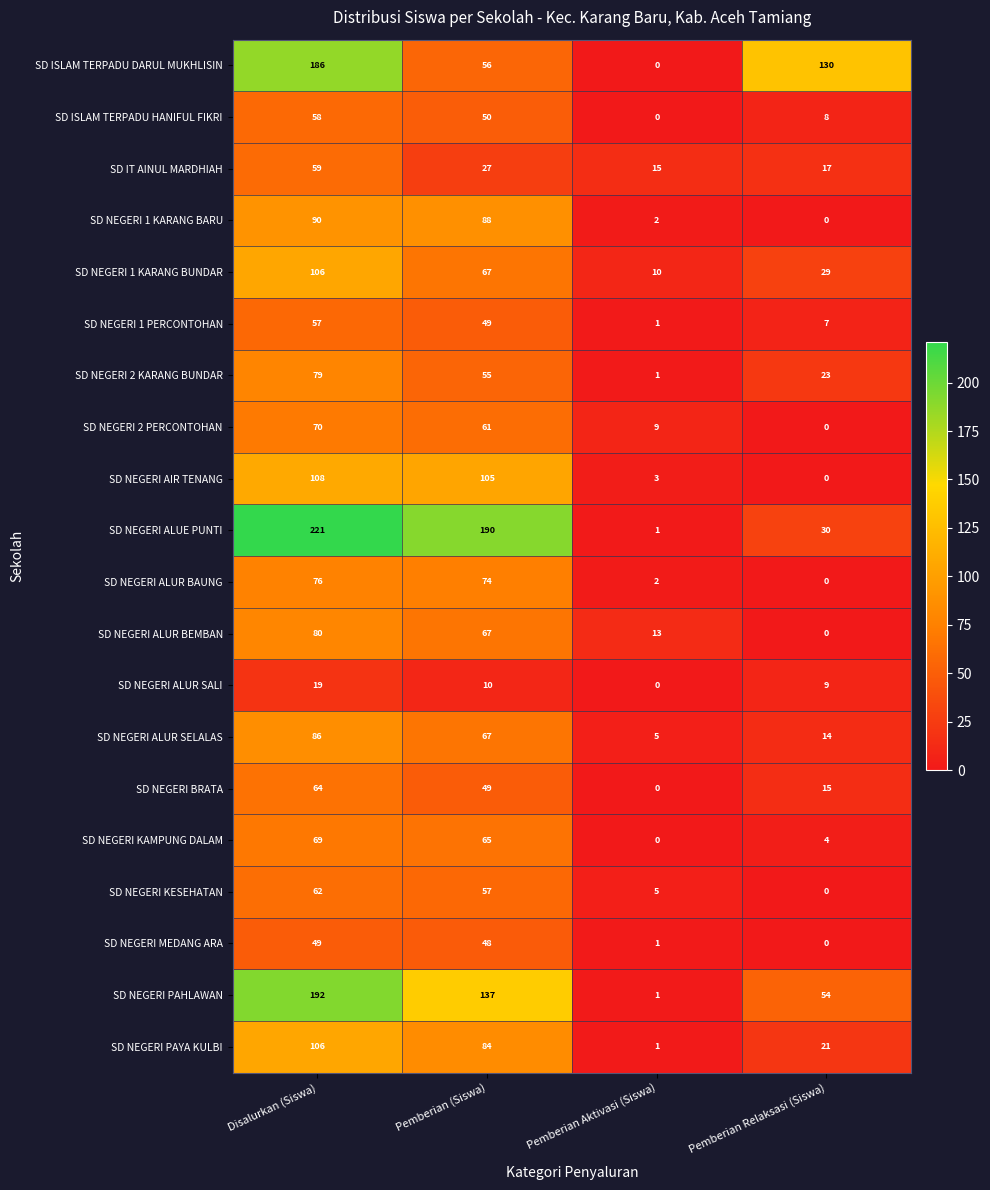

Where does the SD NEGERI MEDANG ARA series first go above 48?

Disalurkan (Siswa)